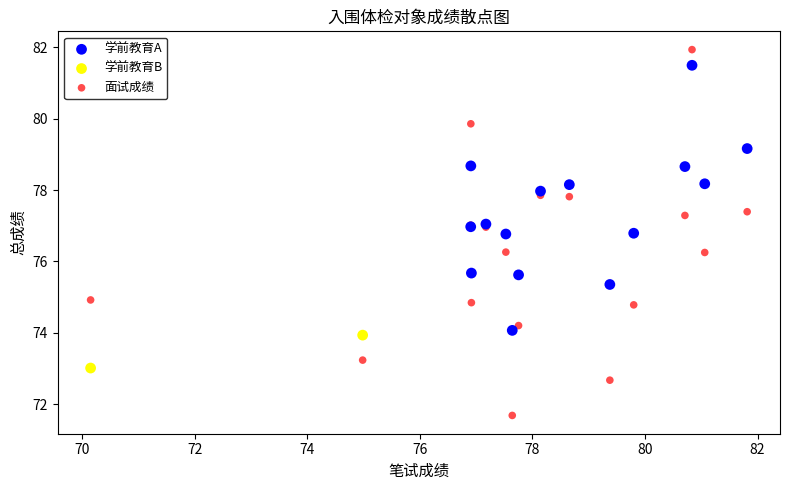

Which series contains the lowest Y value?

面试成绩